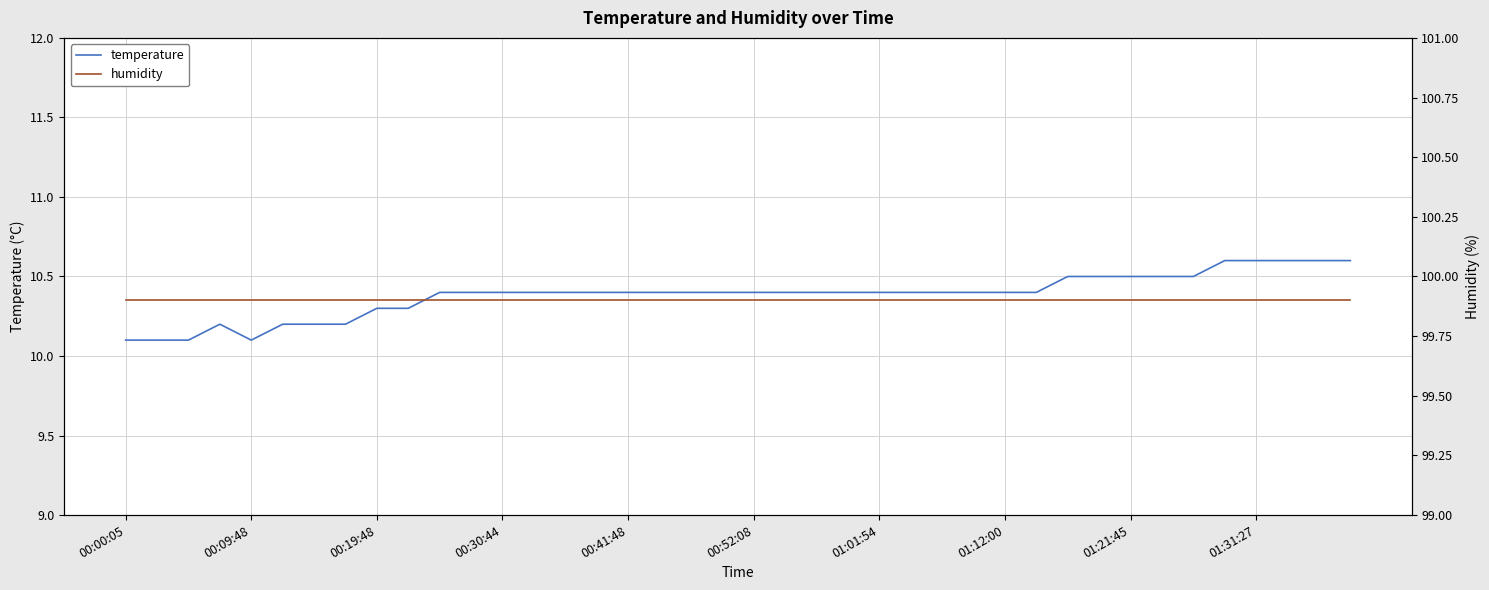

Is the value of humidity at 14 greater than the value of temperature at 29?

Yes